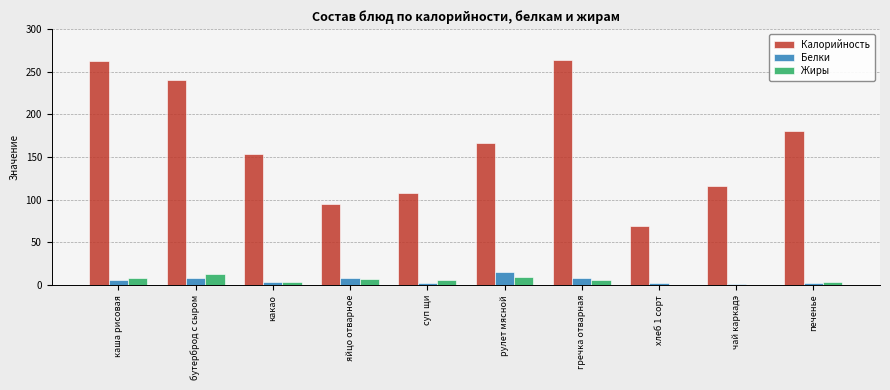

What is the highest value of the Белки series?

15.6